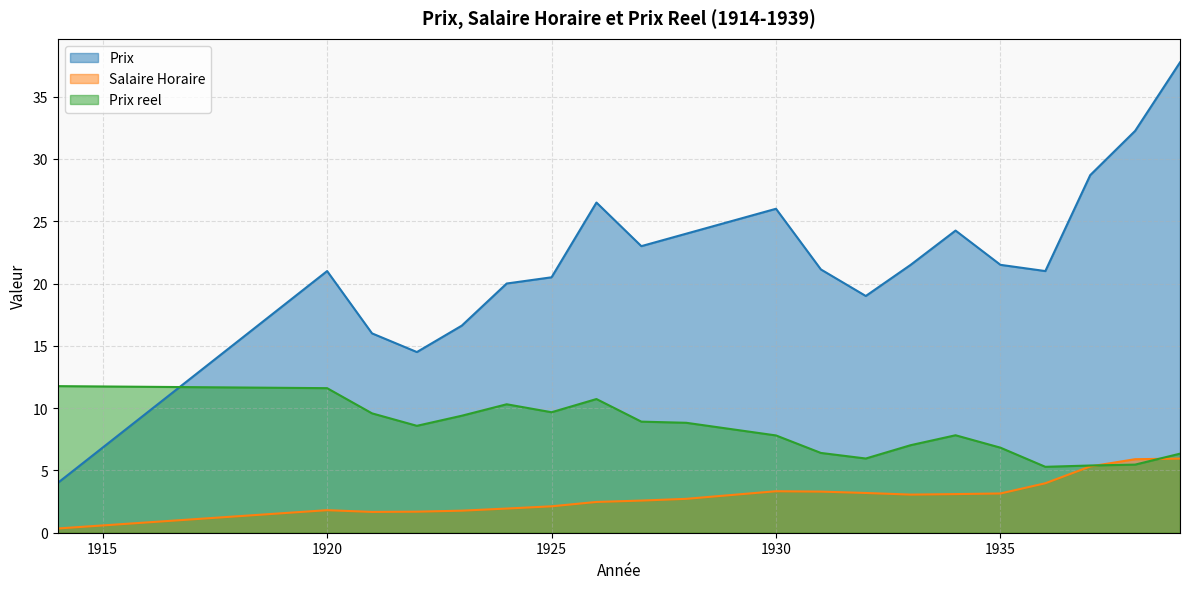

Is it true that Prix reel equals 2.3 at 1922?

False